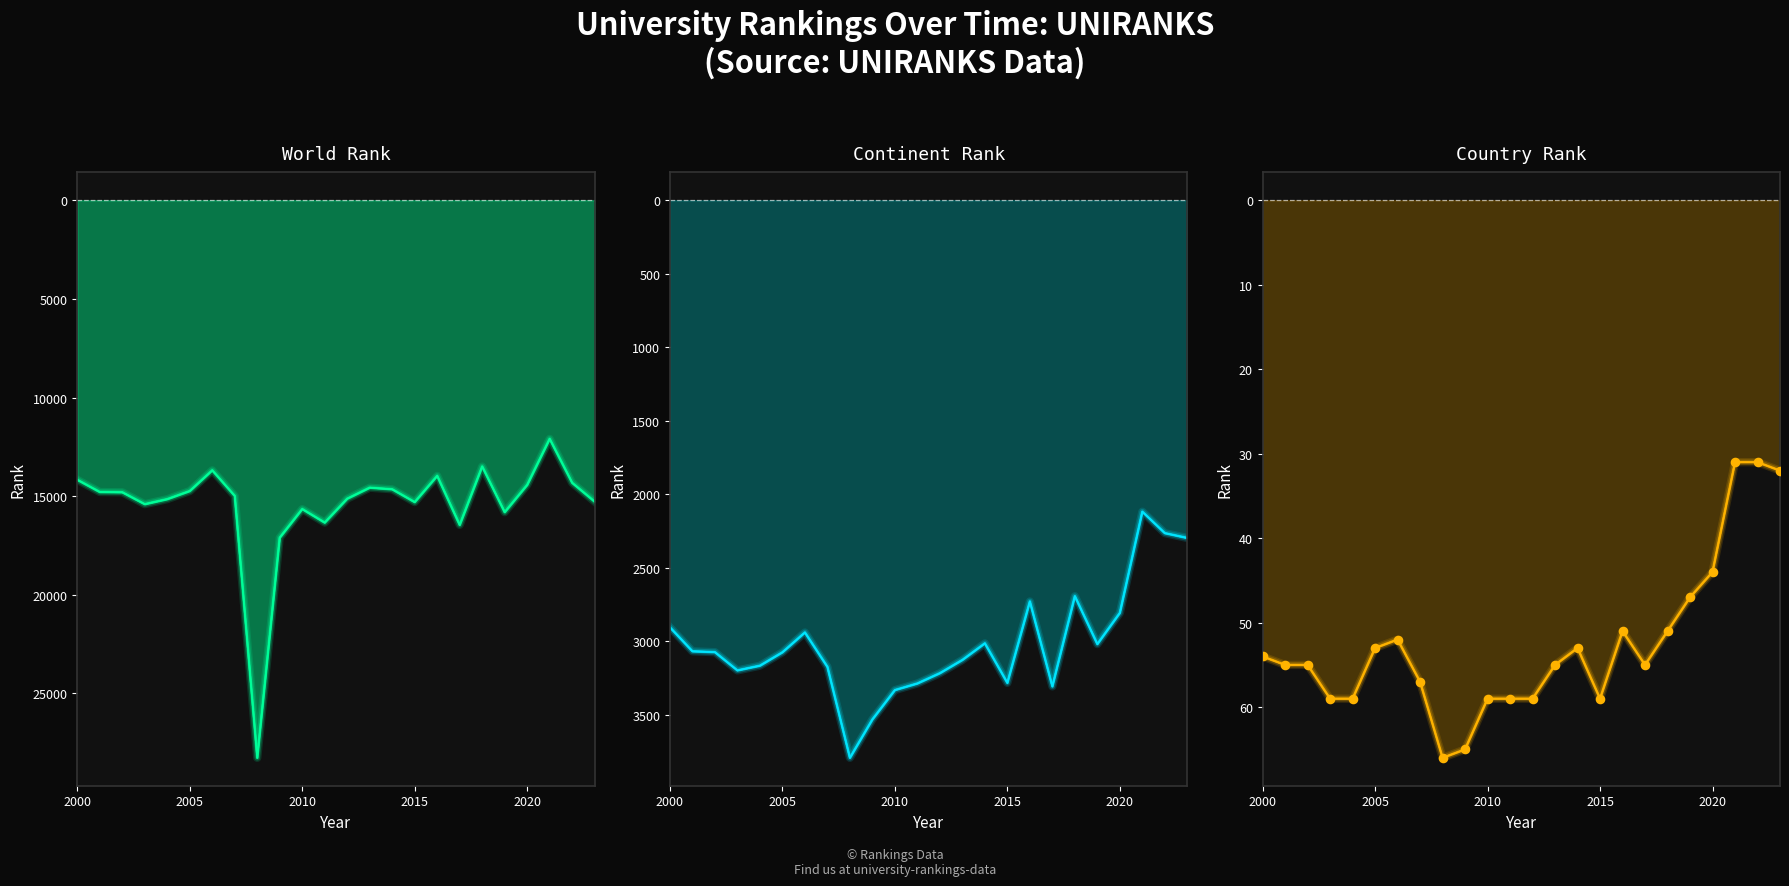

Which series reaches the minimum Y coordinate?

country rank